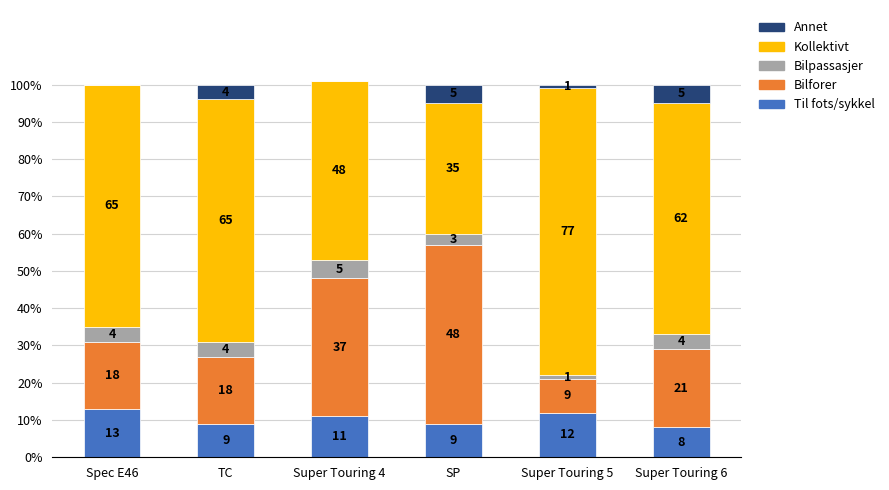

The value of Til fots/sykkel at Spec E46 is 13. True or false?

True